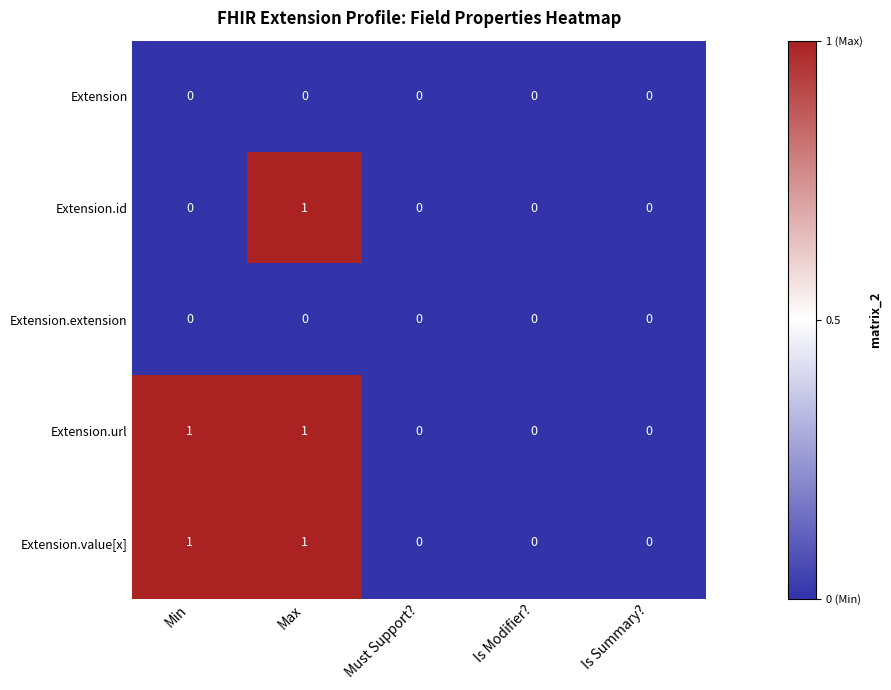

At which category is the sum across all series the highest?

Max